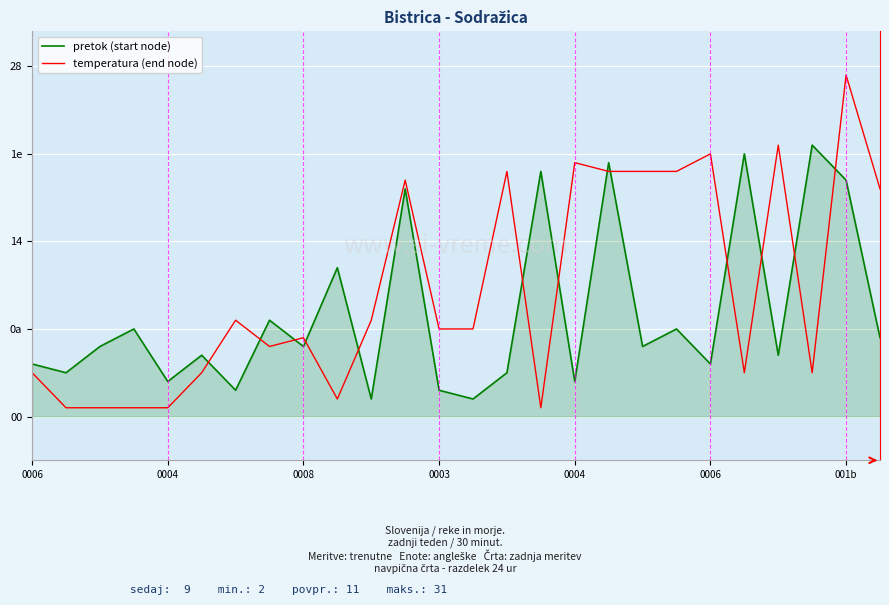

Is this an area chart (filled region under the line)?

Yes